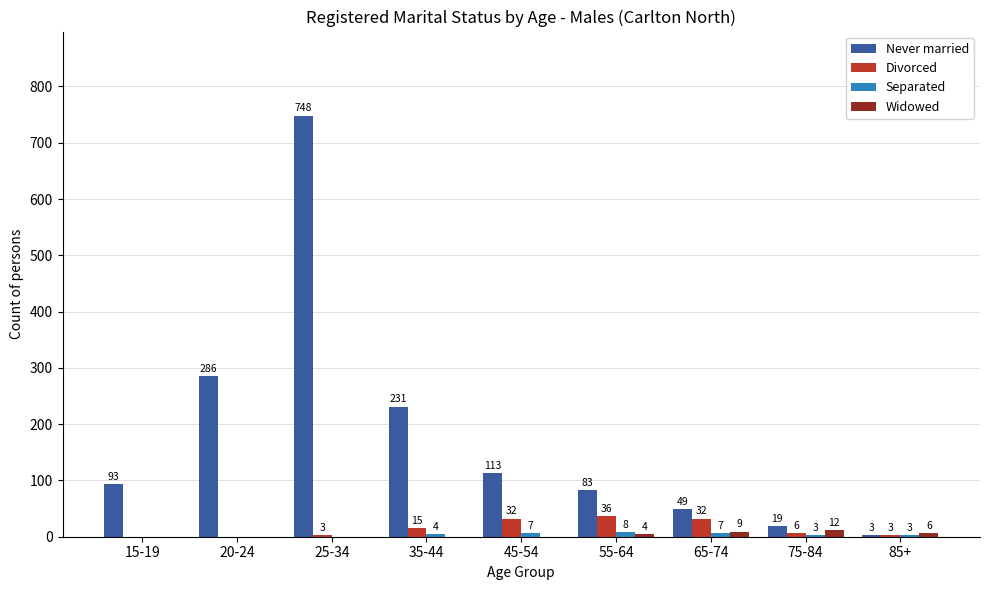

Is the value of Divorced at 15-19 greater than the value of Widowed at 55-64?

No